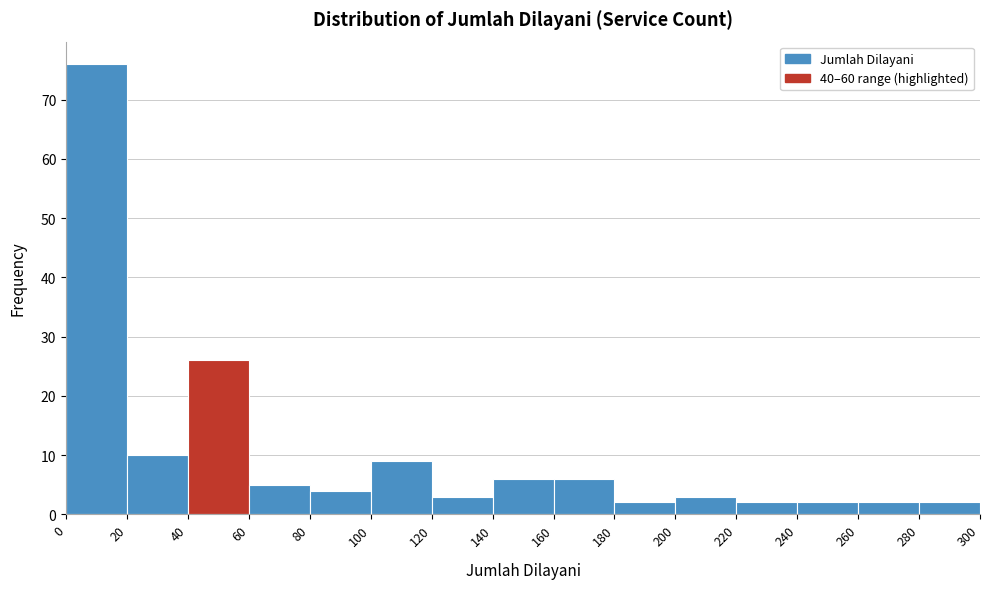

Reading left to right, list every bar in this chart as the range it spans on the x-axis followed by its height. The values are not printed on the chart, so give them approximately, as read against the axis.

0 to 20: 76
20 to 40: 10
40 to 60: 26
60 to 80: 5
80 to 100: 4
100 to 120: 9
120 to 140: 3
140 to 160: 6
160 to 180: 6
180 to 200: 2
200 to 220: 3
220 to 240: 2
240 to 260: 2
260 to 280: 2
280 to 300: 2